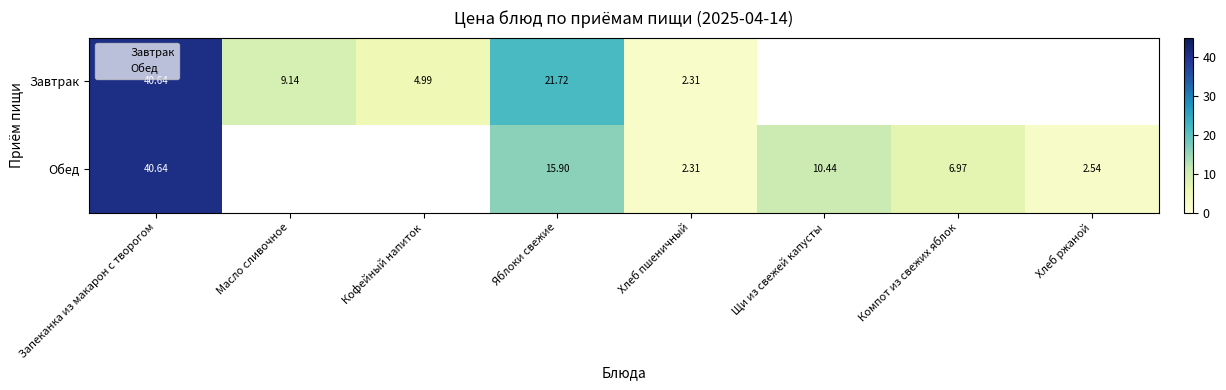

The Завтрак series shows 3.5 at Хлеб пшеничный. True or false?

False